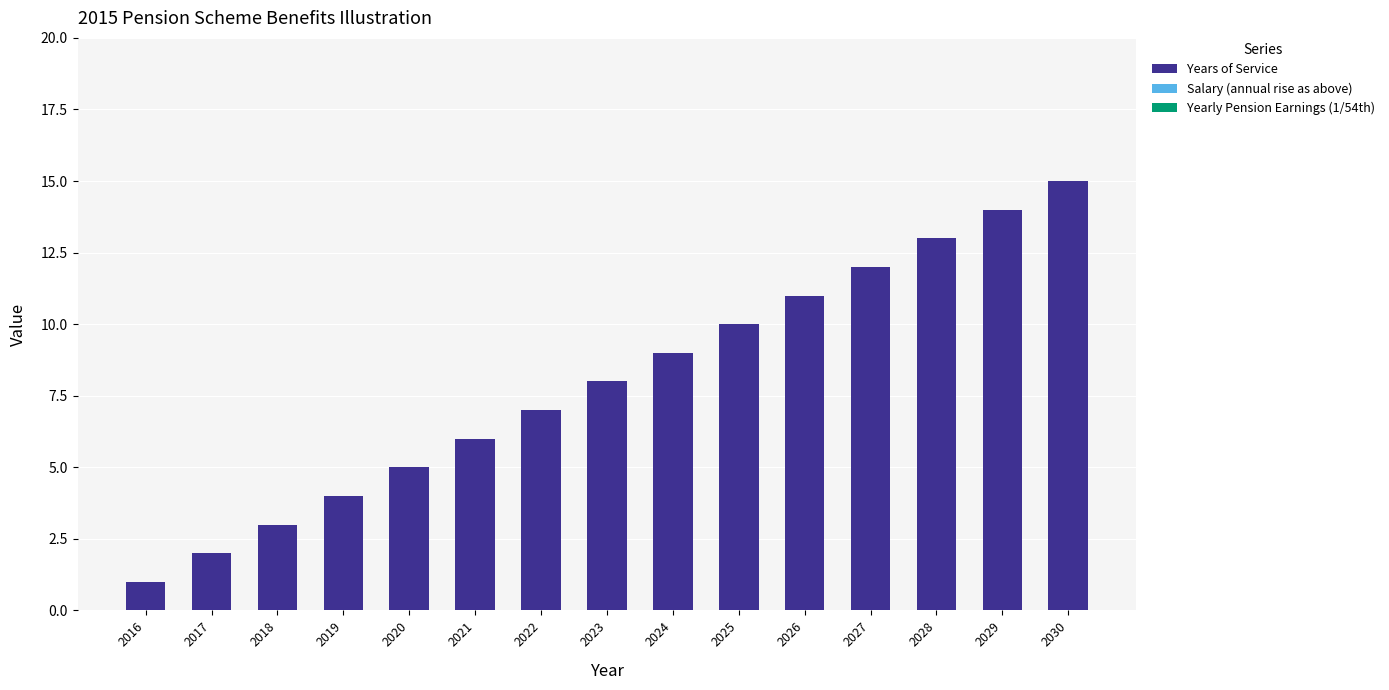

Rank the categories by value from lowest to highest.

2016, 2017, 2018, 2019, 2020, 2021, 2022, 2023, 2024, 2025, 2026, 2027, 2028, 2029, 2030